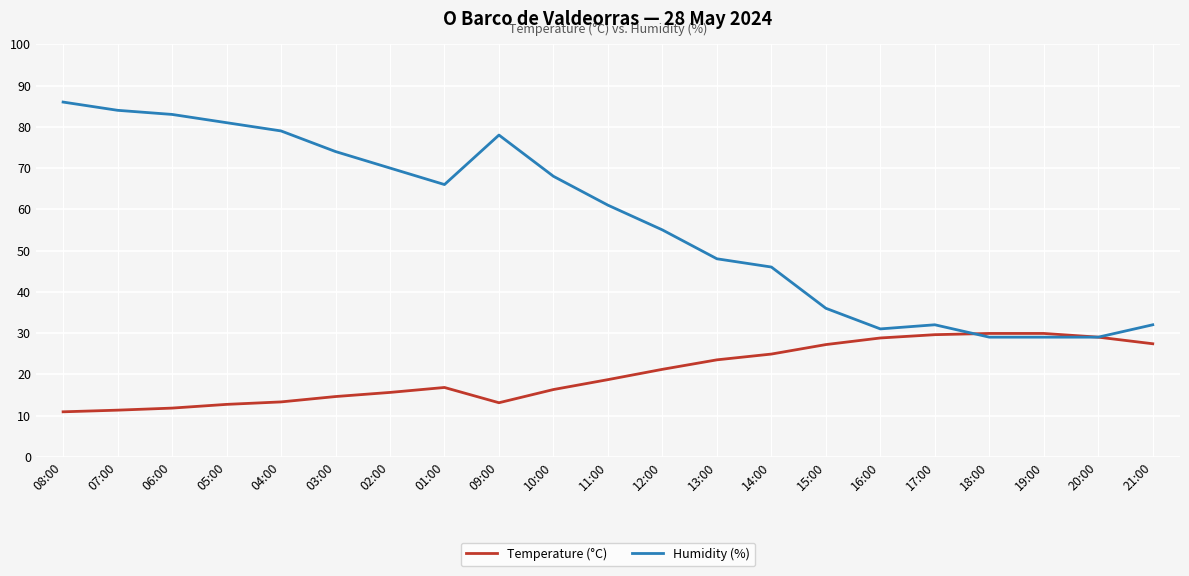

What is the minimum value shown in the chart?

10.9